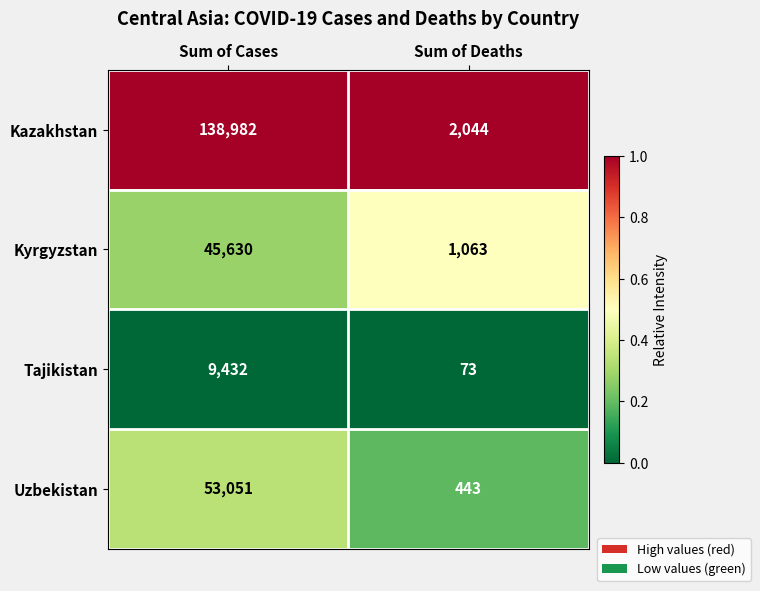

Is it true that Kazakhstan equals 41752 at Sum of Cases?

False